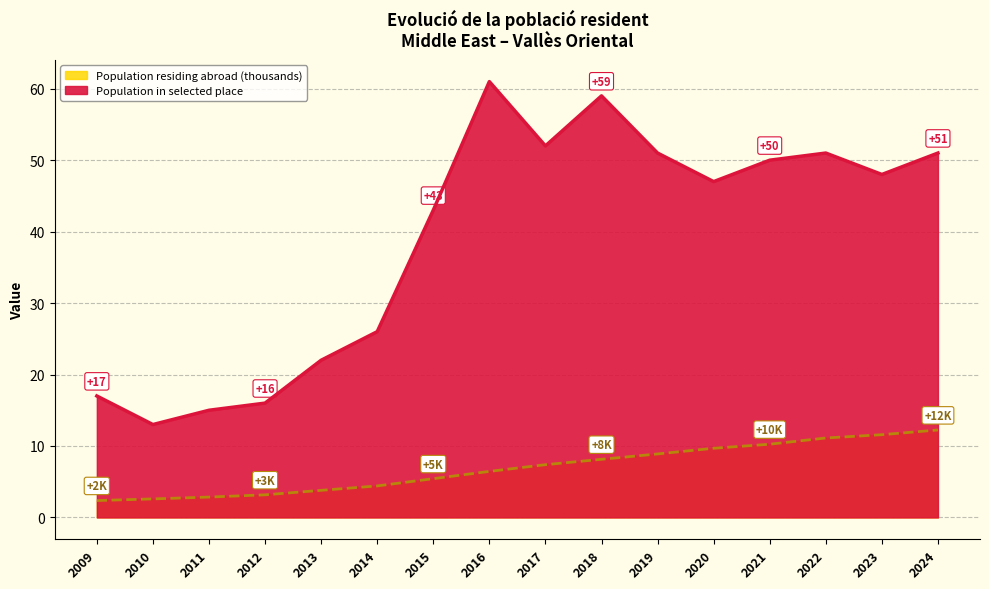

What is the difference between the maximum and minimum values in the Population residing in selected place series?

48.0